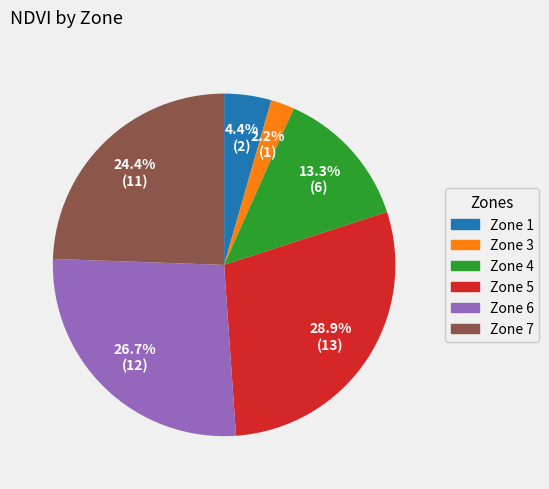

To the nearest percent, what is the difference between the largest and smallest slice percentages?

27%